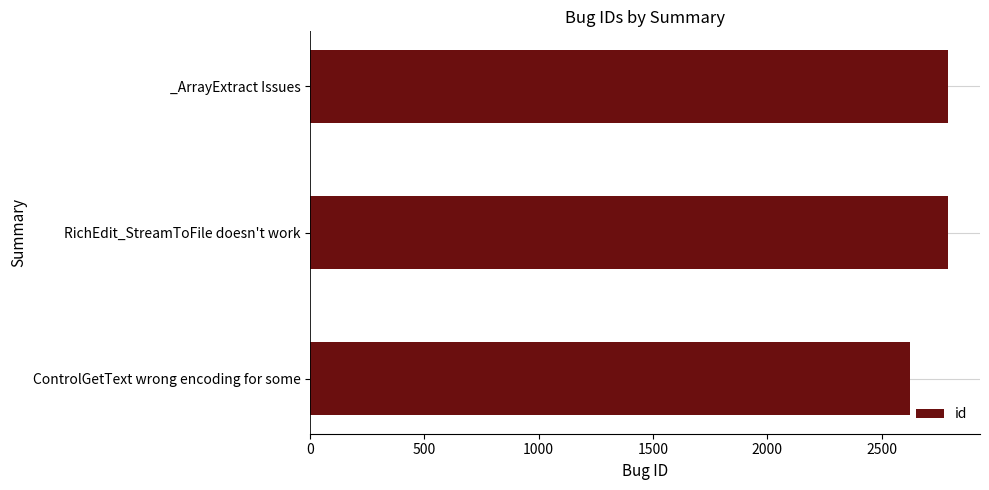

What is the ratio of the value at _ArrayExtract Issues to the value at RichEdit_StreamToFile doesn't work?

1.0